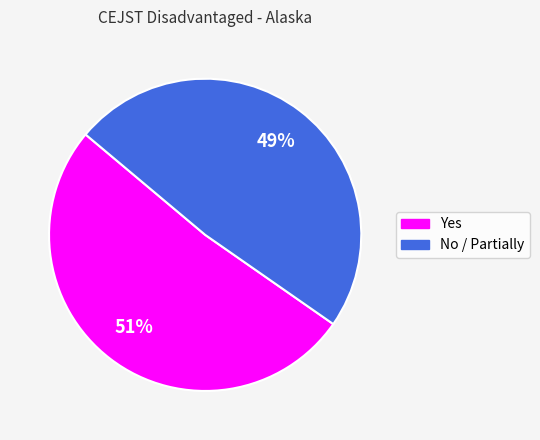

To the nearest percent, what is the average slice percentage?

50%